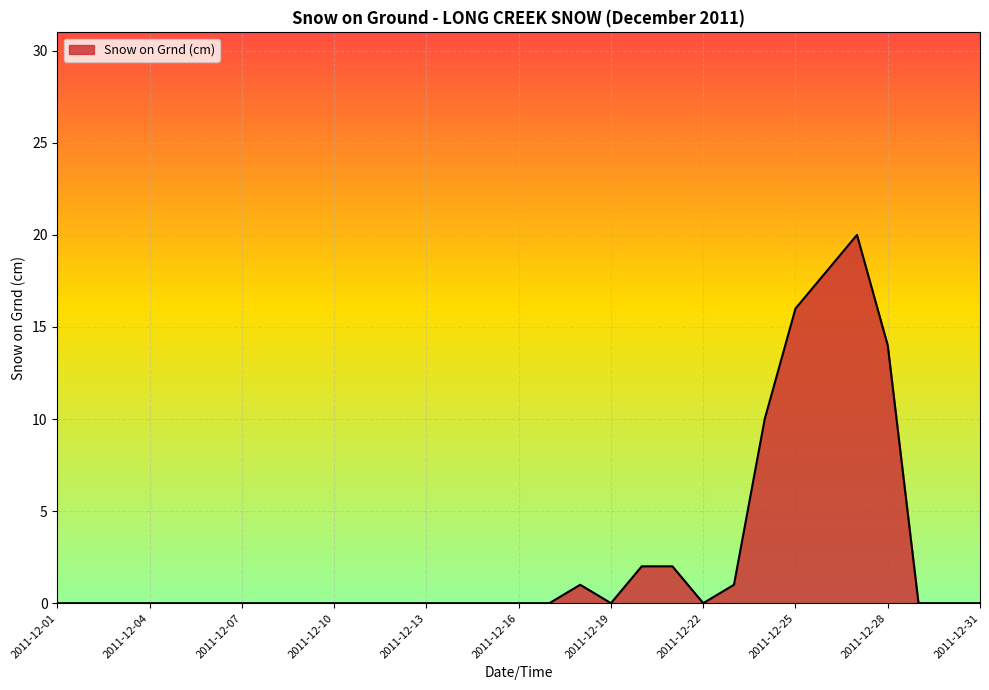

What is the difference between the maximum and minimum values?

20